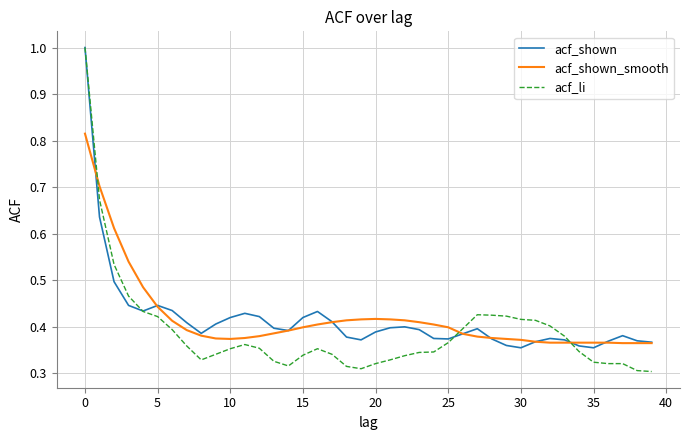

What is the greatest value displayed?

1.0